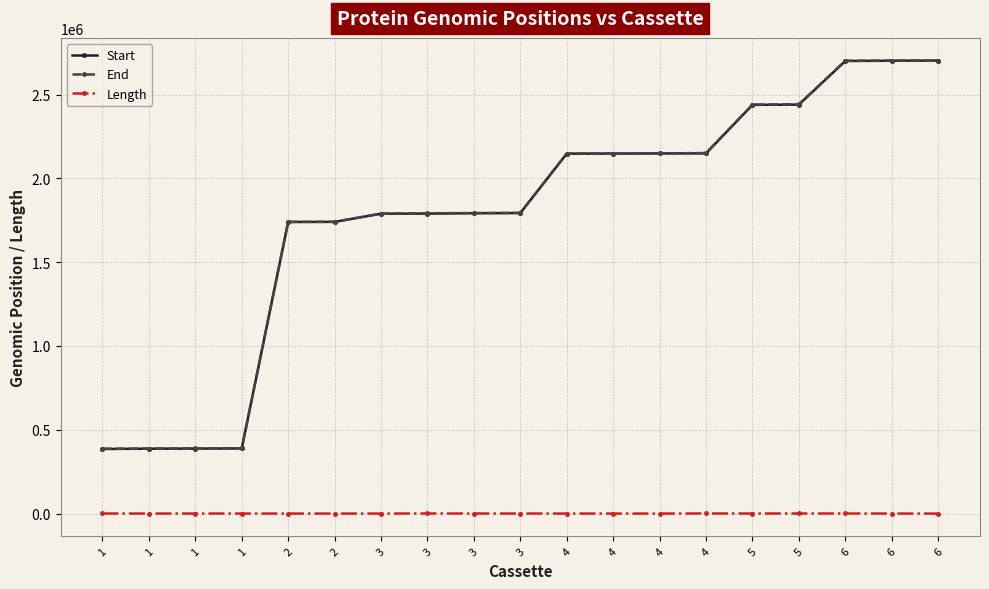

Is this an area chart (filled region under the line)?

No